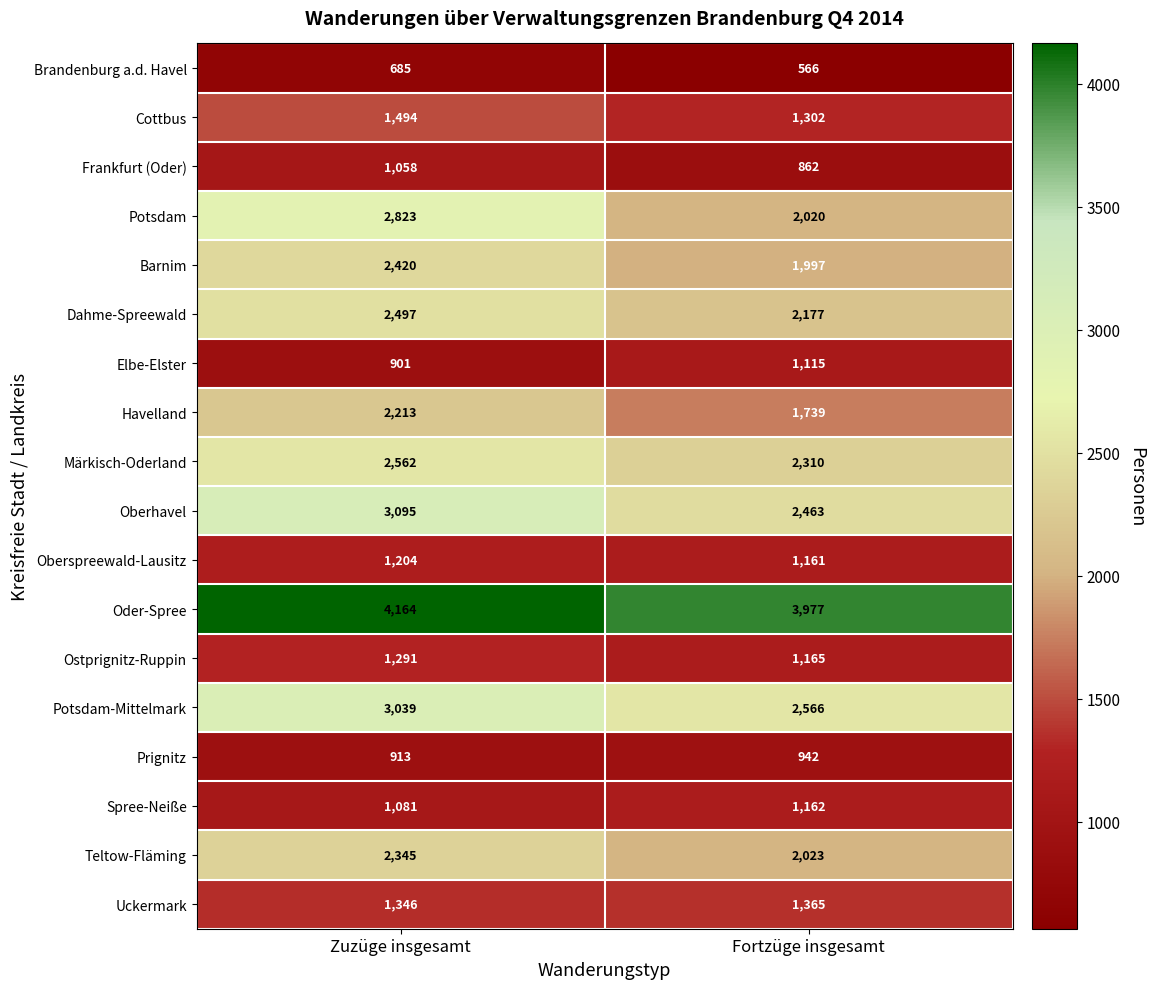

Which series has the widest spread of values?

Potsdam